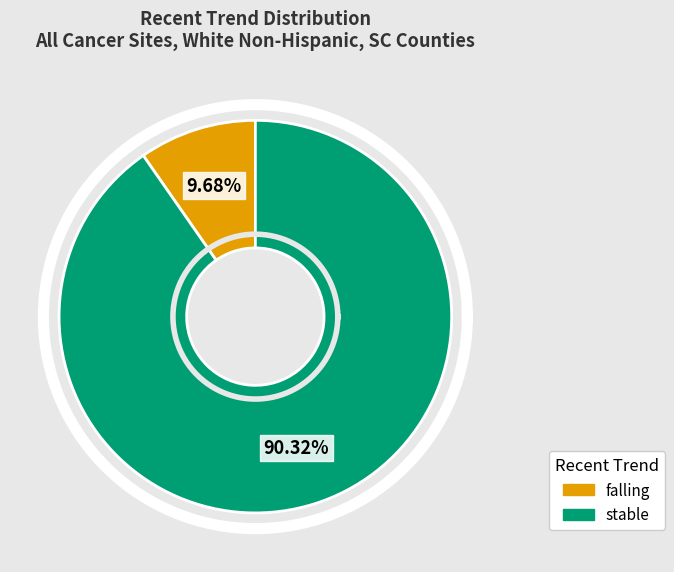

Which category has the biggest portion of the pie?

stable